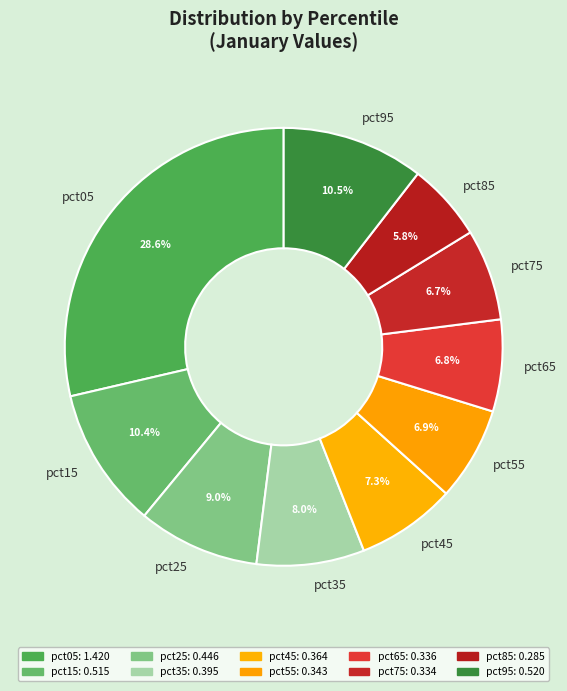

Does pct85 represent more than half of the total?

No